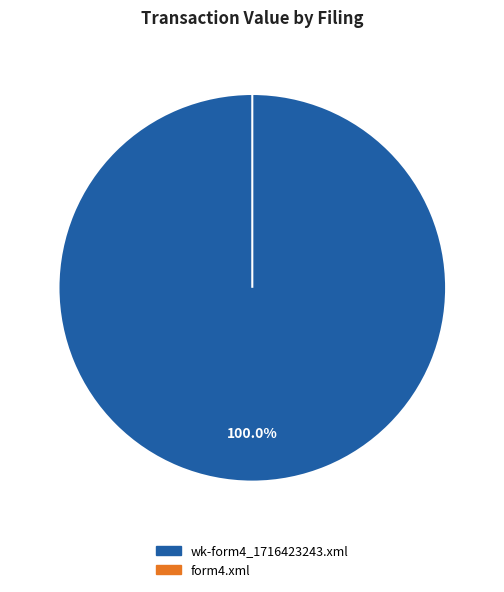

To the nearest percent, what is the average slice percentage?

50%